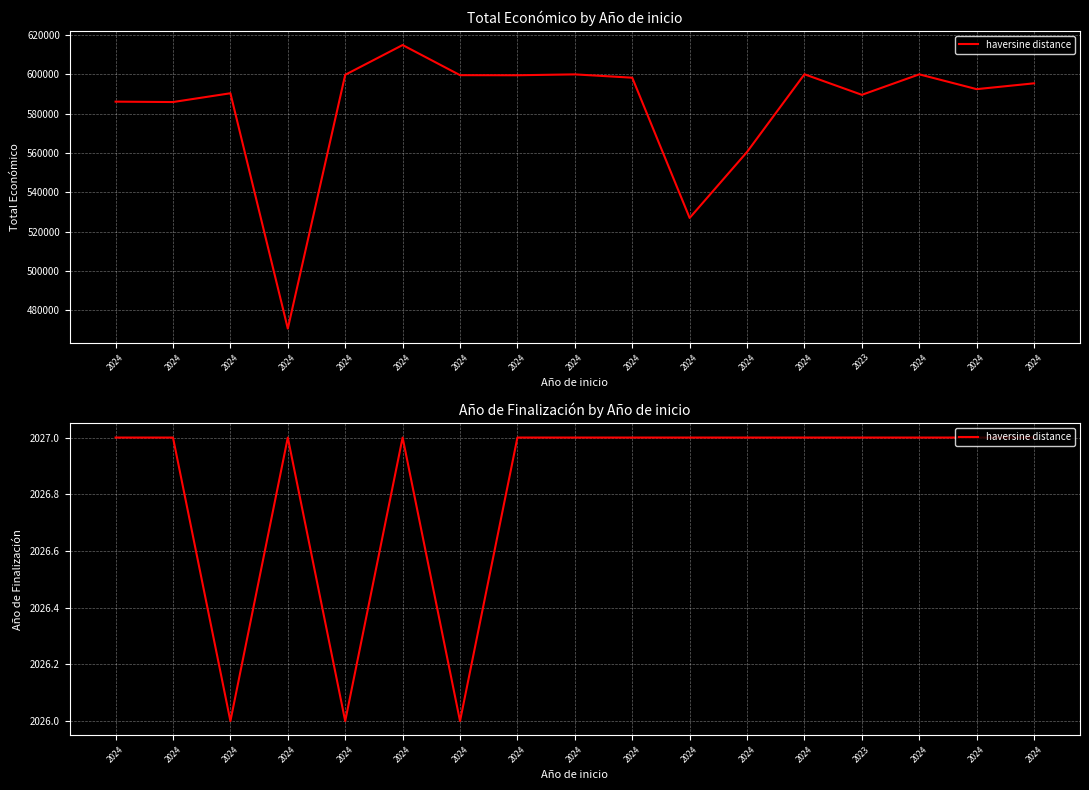

Rank the categories by value from highest to lowest.

2024, 2024, 2024, 2024, 2024, 2024, 2024, 2024, 2024, 2024, 2023, 2024, 2024, 2024, 2024, 2024, 2024